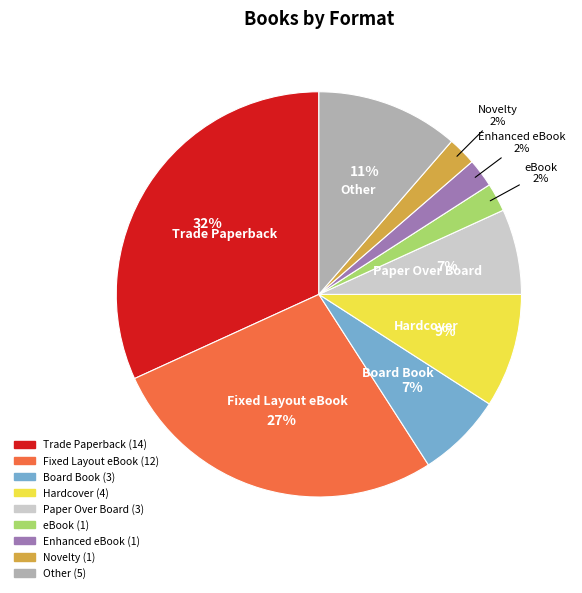

The Paper Over Board slice represents 20% of the pie. True or false?

False